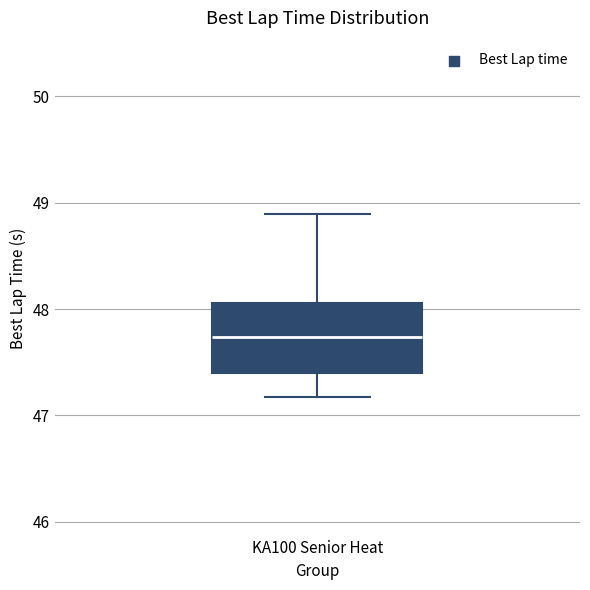

Where does the upper whisker of the box for KA100 Senior Heat end on the y-axis? The values are not printed on the chart, so give them approximately, as read against the axis.

48.9